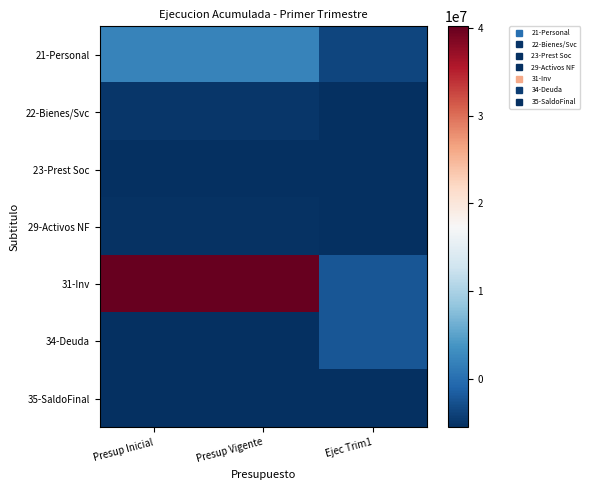

At Presup Inicial, list the series in order from largest to smallest.

31-Inv, 21-Personal, 22-Bienes/Svc, 29-Activos NF, 23-Prest Soc, 35-SaldoFinal, 34-Deuda